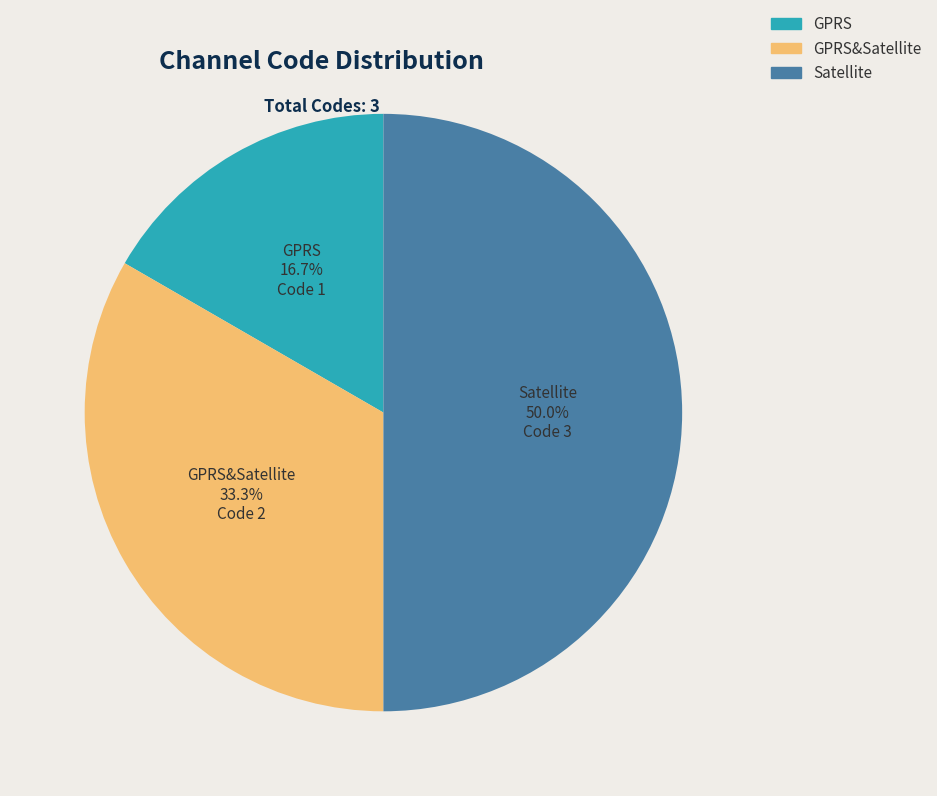

Does GPRS&Satellite account for over 50% of the chart?

No